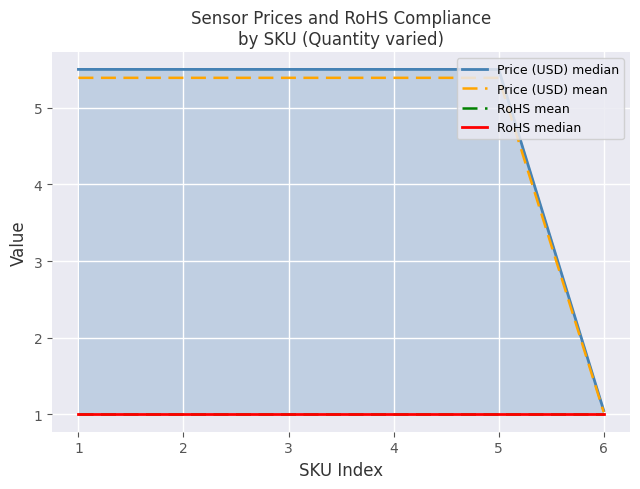

What is the value of the Price (USD) median point at the 6th from the left?

1.1